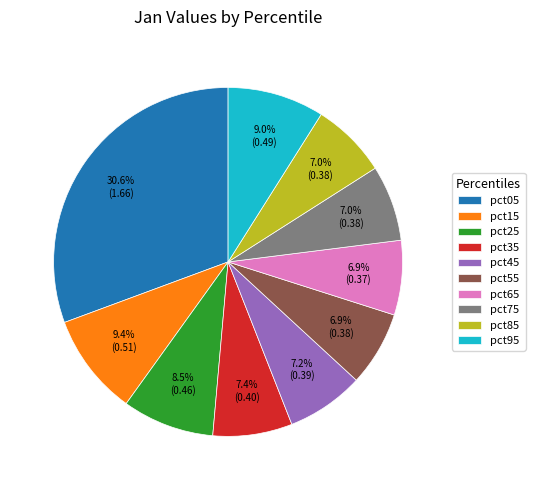

Does pct35 represent more than half of the total?

No